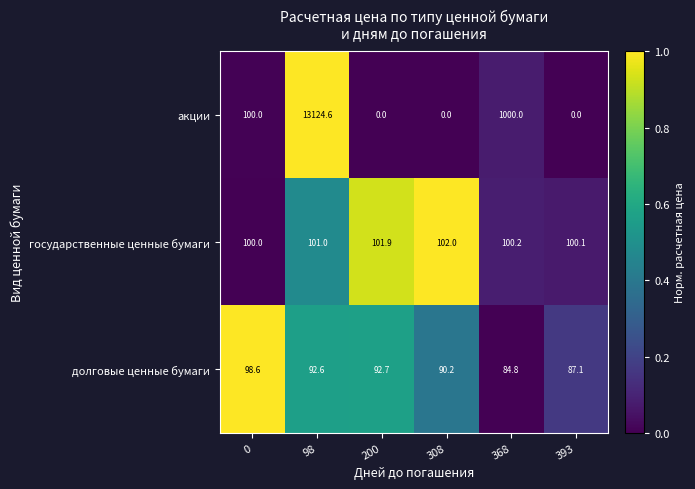

Which series changed the most between 0 and 368?

акции